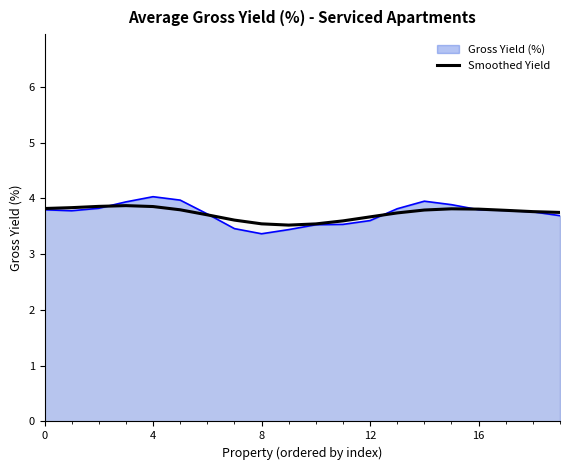

What is the minimum value shown in the chart?

3.4